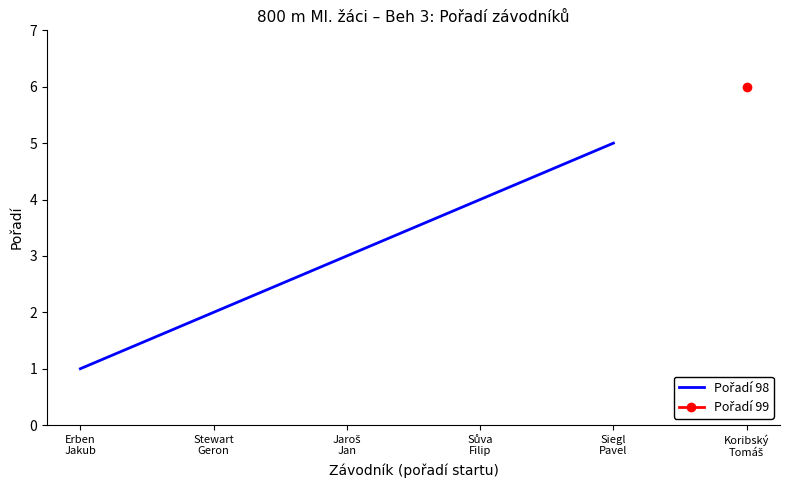

Approximately how many times larger is the value at Stewart
Geron compared to Sůva
Filip?

0.5